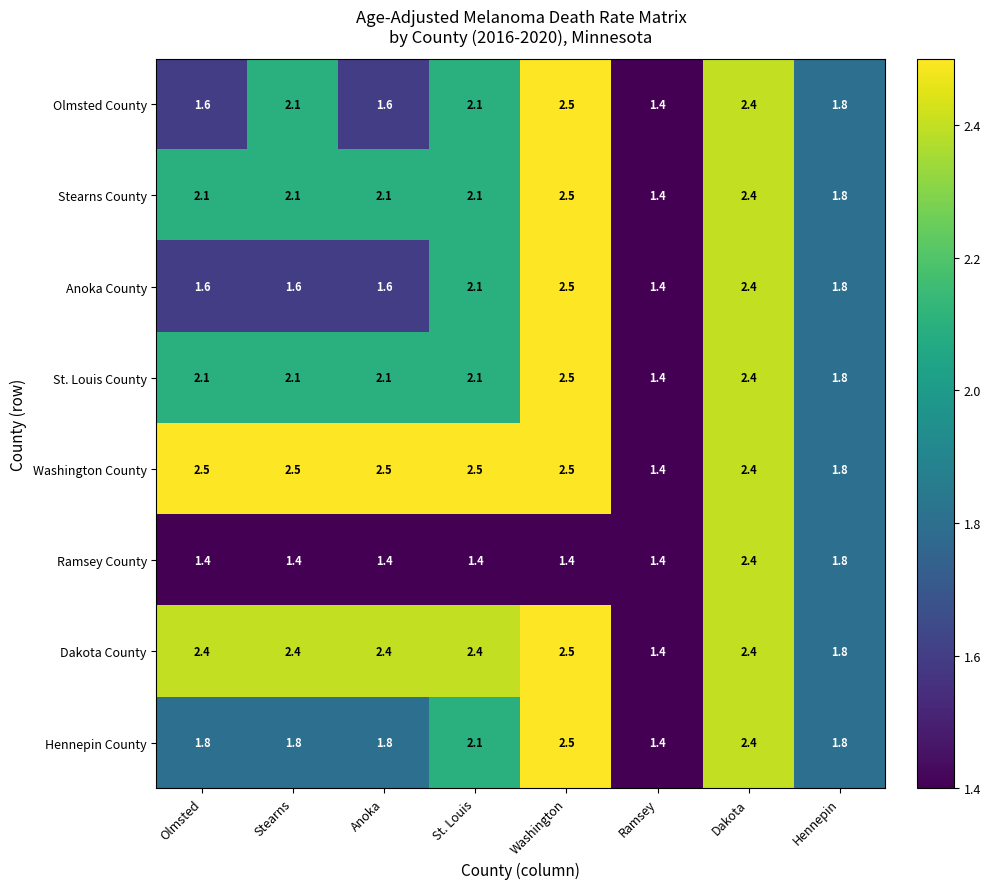

What is the difference between the highest and lowest values at Washington?

1.1